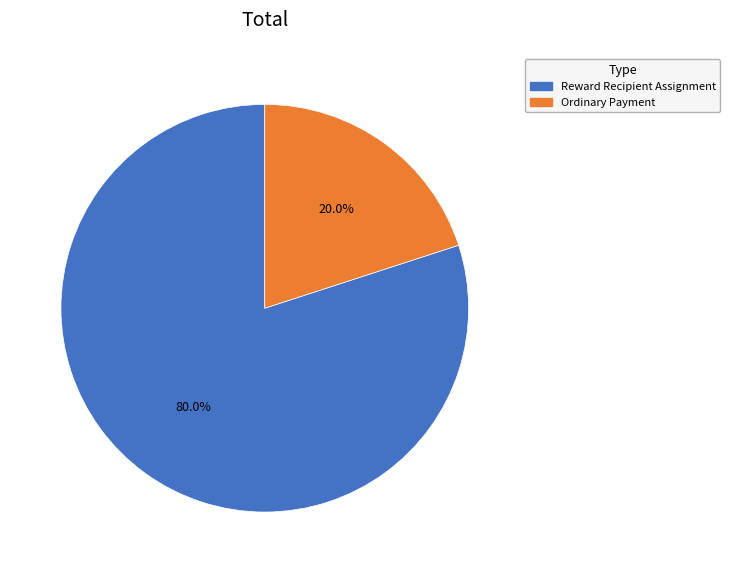

True or false: Ordinary Payment accounts for 20% of the total.

True